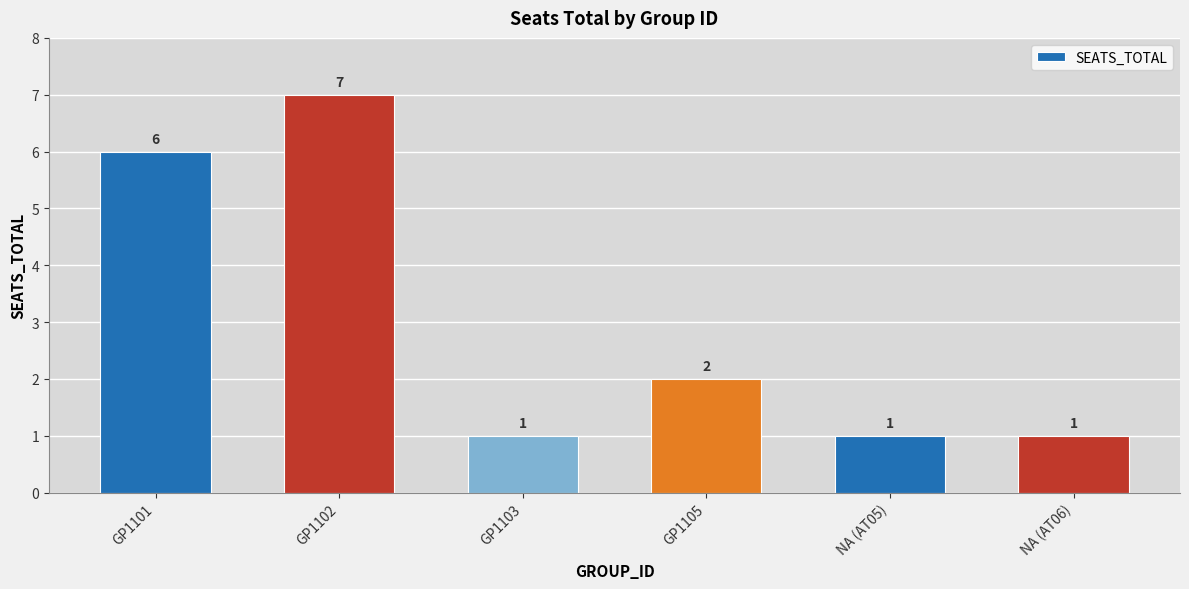

What is the greatest value displayed?

7